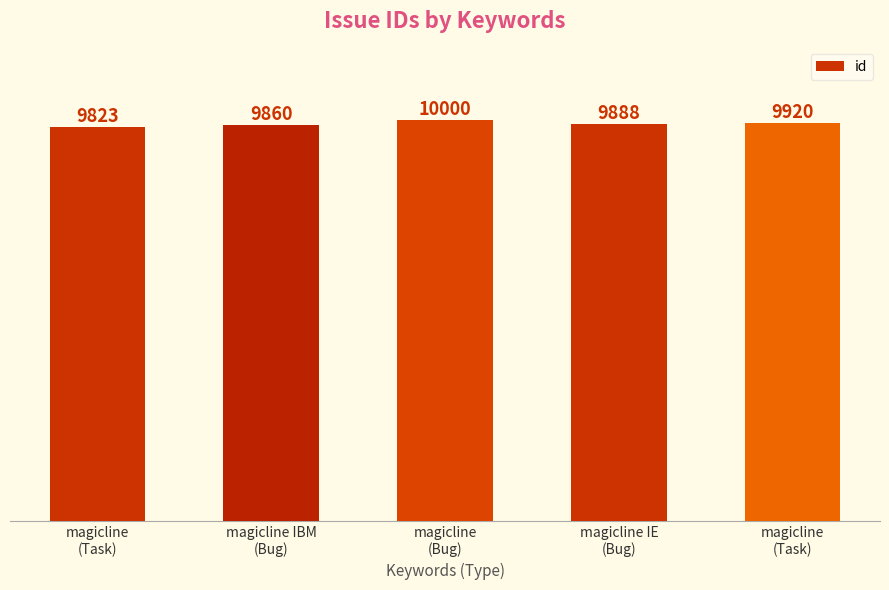

The value at magicline IE
(Bug) is 9888. True or false?

True